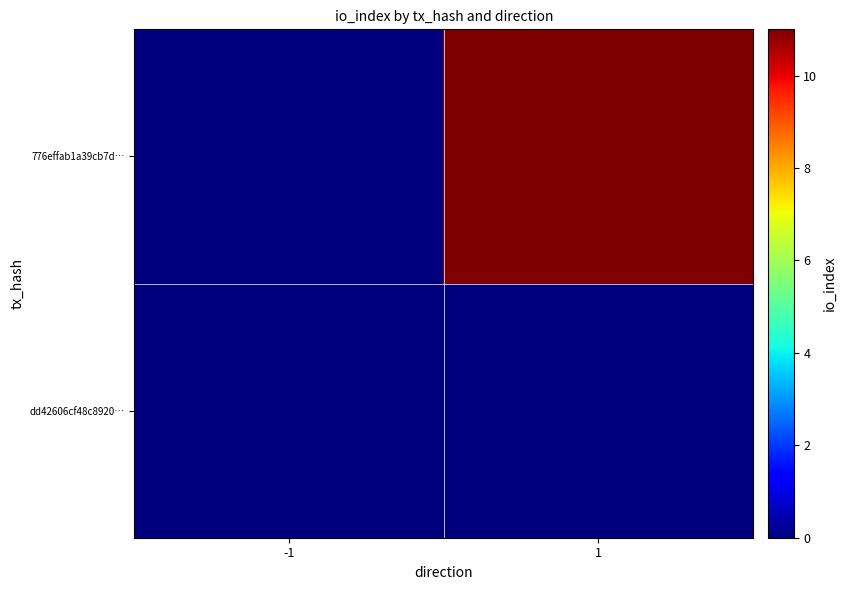

Which category has the lowest value across all series?

-1